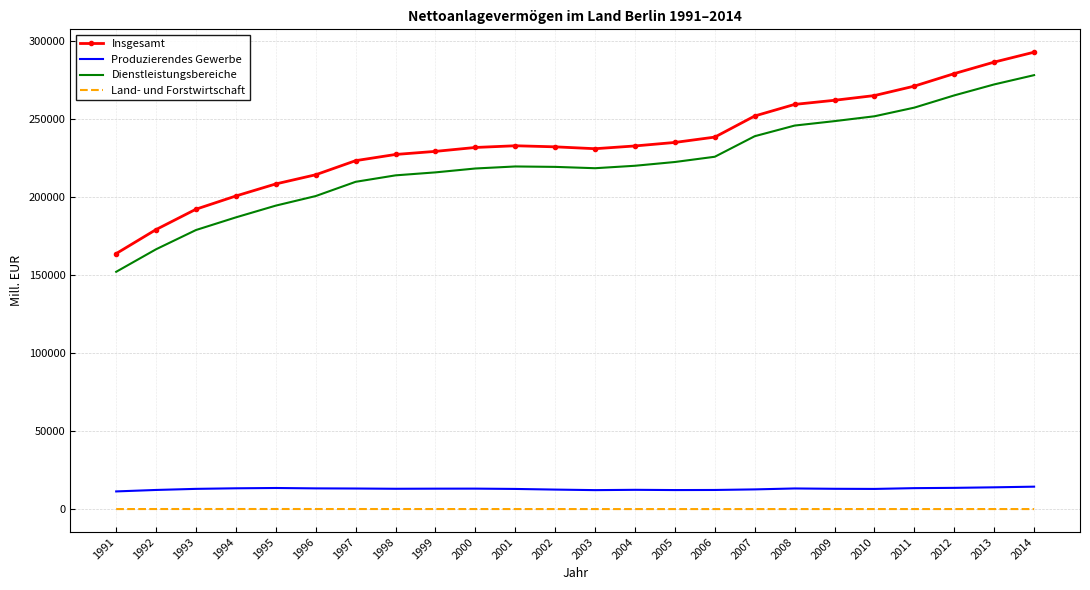

At which category is the sum across all series the highest?

2014